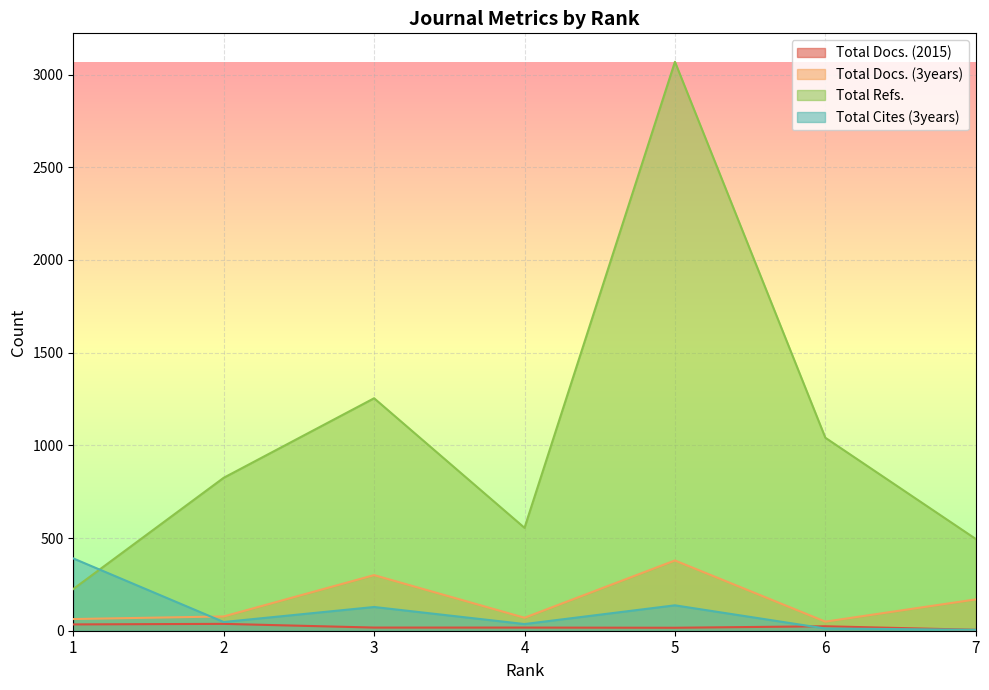

True or false: Total Docs. (2015) has more than 0 interior local peaks.

True